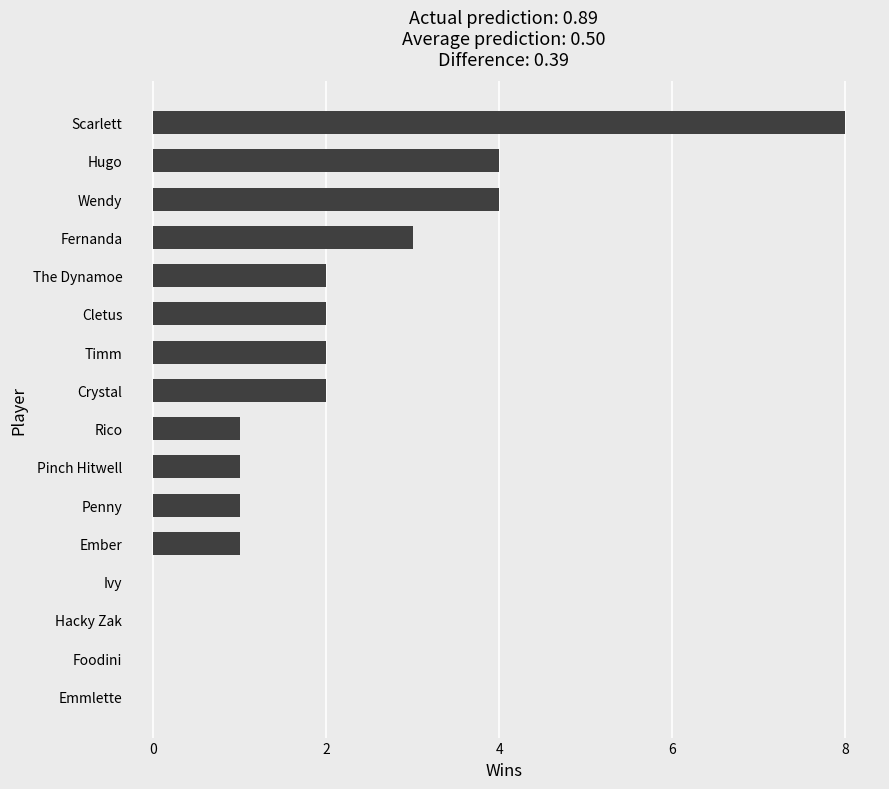

What is the ratio of the value at Ember to the value at Cletus?

0.5